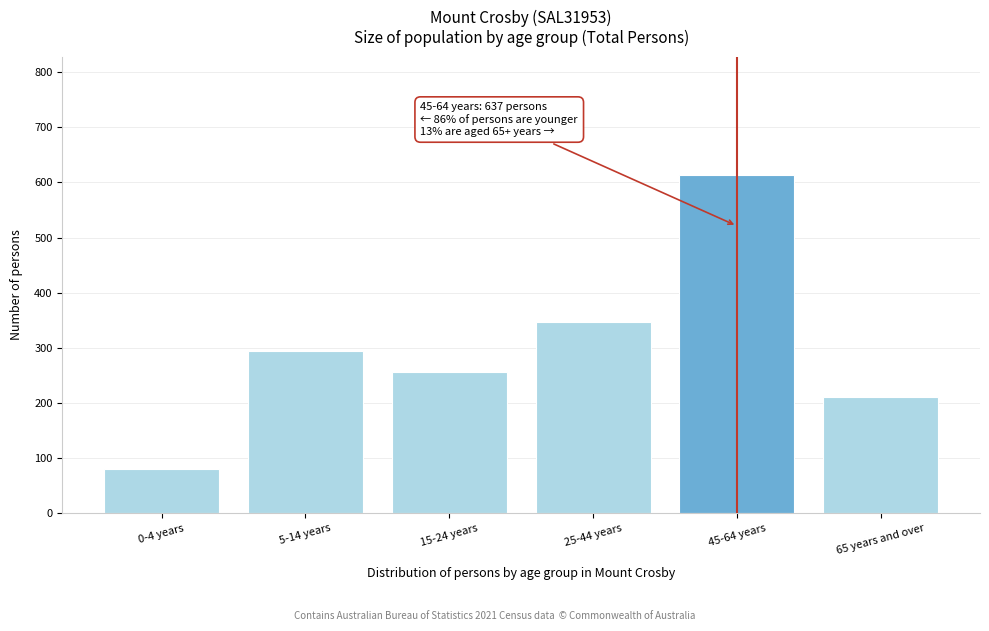

Reading right to left, list all the values displayed in this chart.

211	613	346	256	294	80